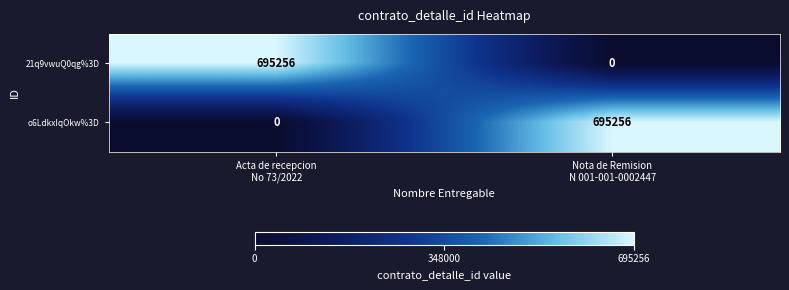

What is the difference between the maximum and minimum values in the 21q9vwuQ0qg%3D series?

695256